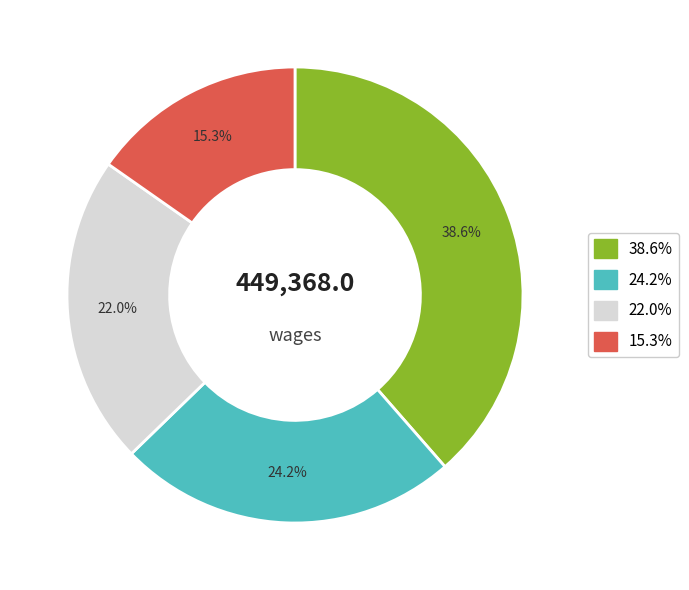

Is there any slice that represents more than half of the pie?

No